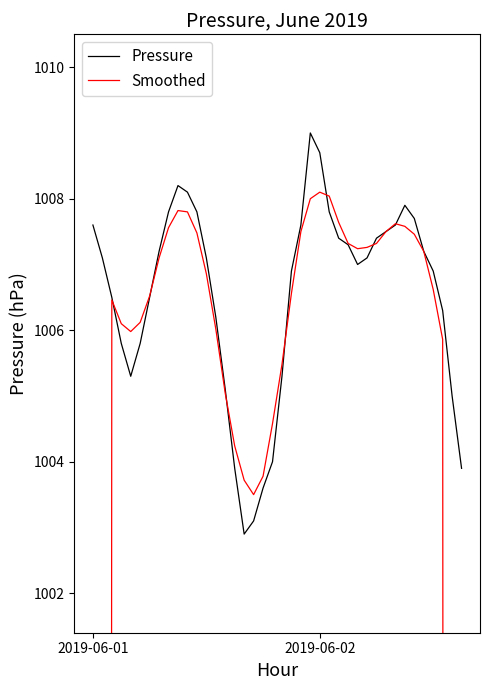

How many times do Smoothed and Pressure cross each other?

8